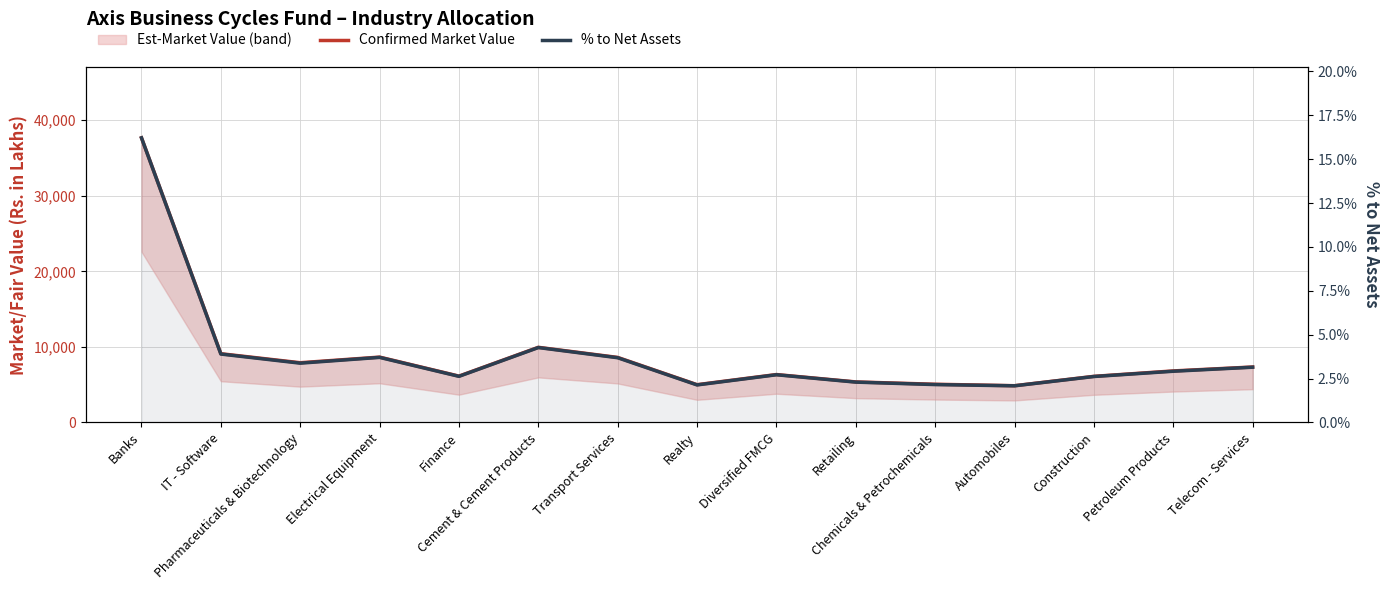

True or false: Market Value line and % to Net Assets intersect in this chart.

False